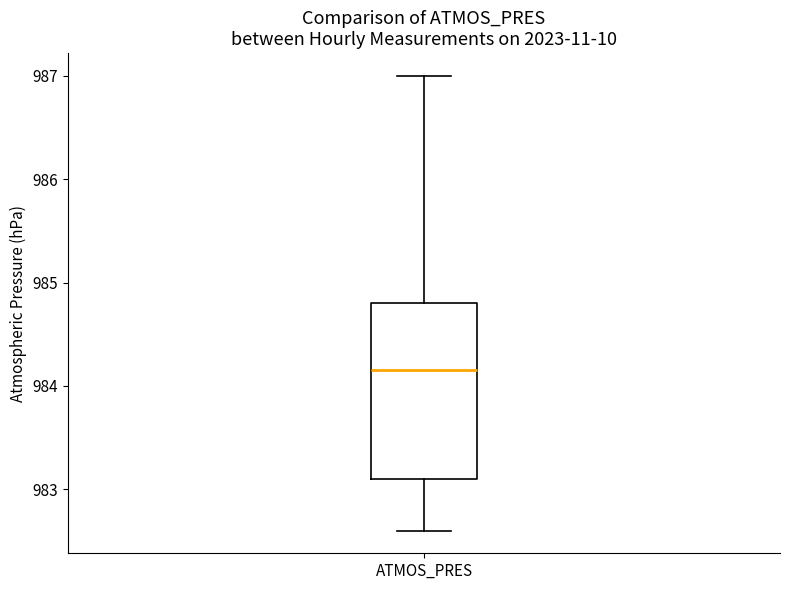

Where does the lower whisker of the box for ATMOS_PRES end on the y-axis? The values are not printed on the chart, so give them approximately, as read against the axis.

982.6